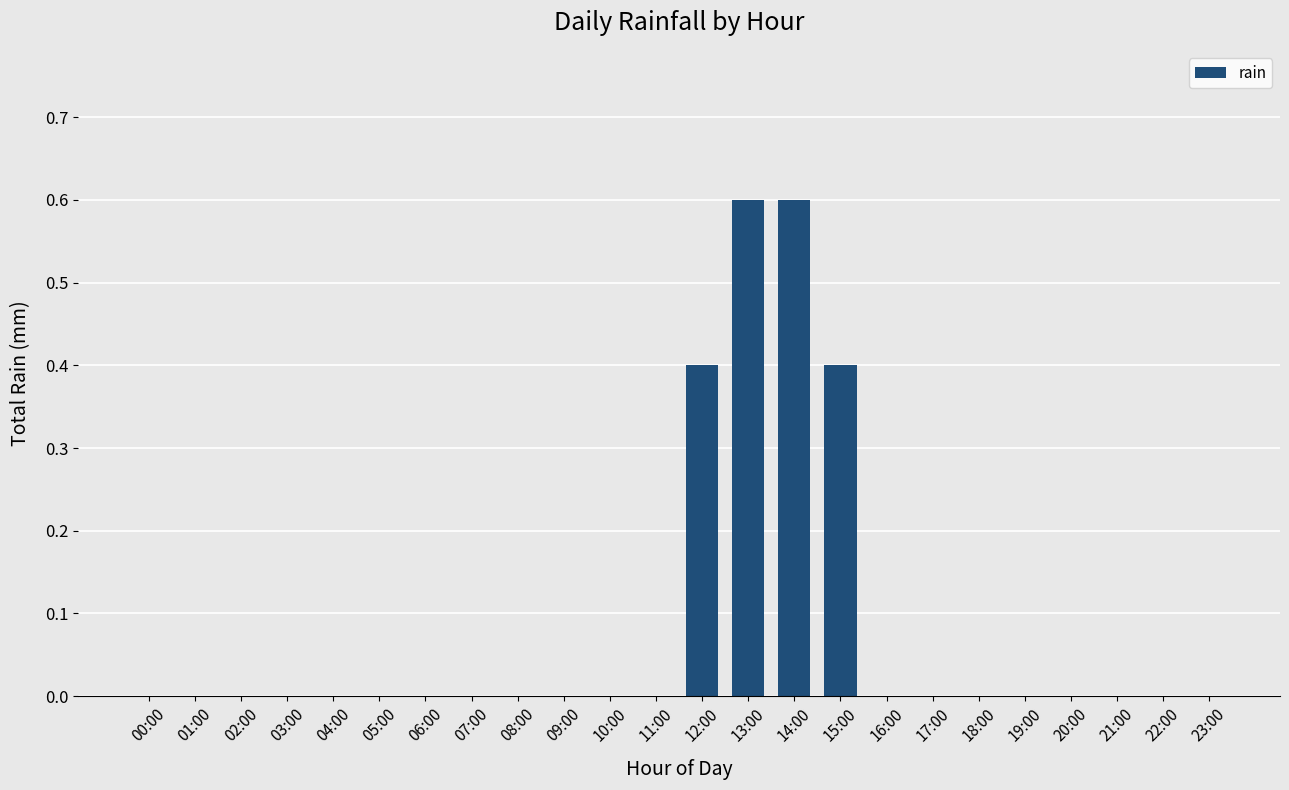

What is the maximum value shown in the chart?

0.6